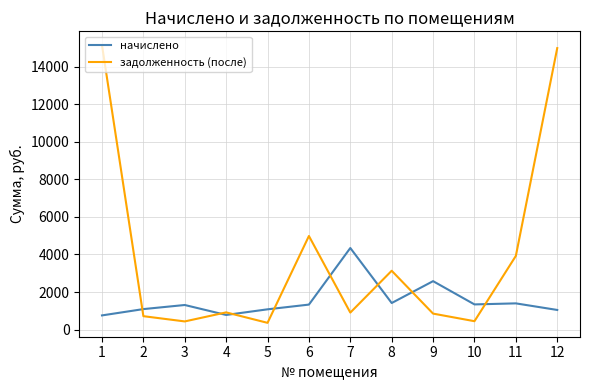

What is the smallest value displayed?

360.1